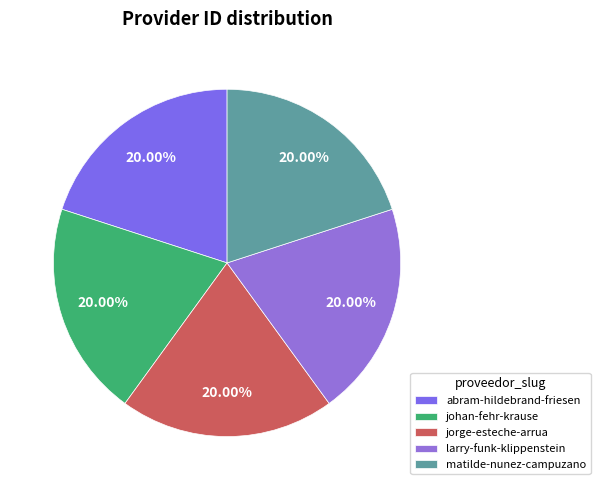

To the nearest percent, what portion does abram-hildebrand-friesen represent?

20%